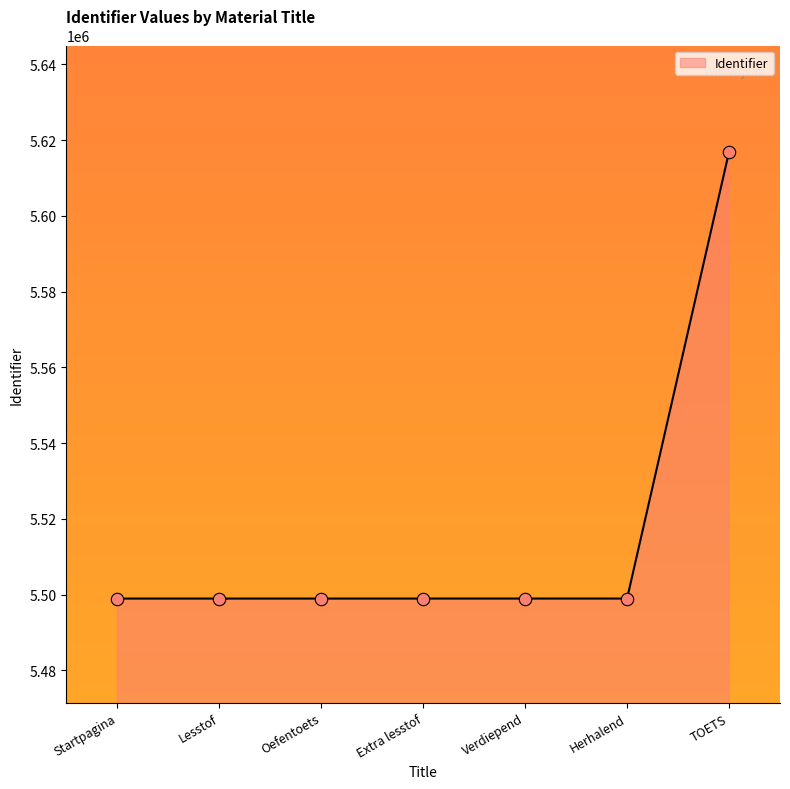

What is the change in value from Lesstof to Oefentoets?

+1